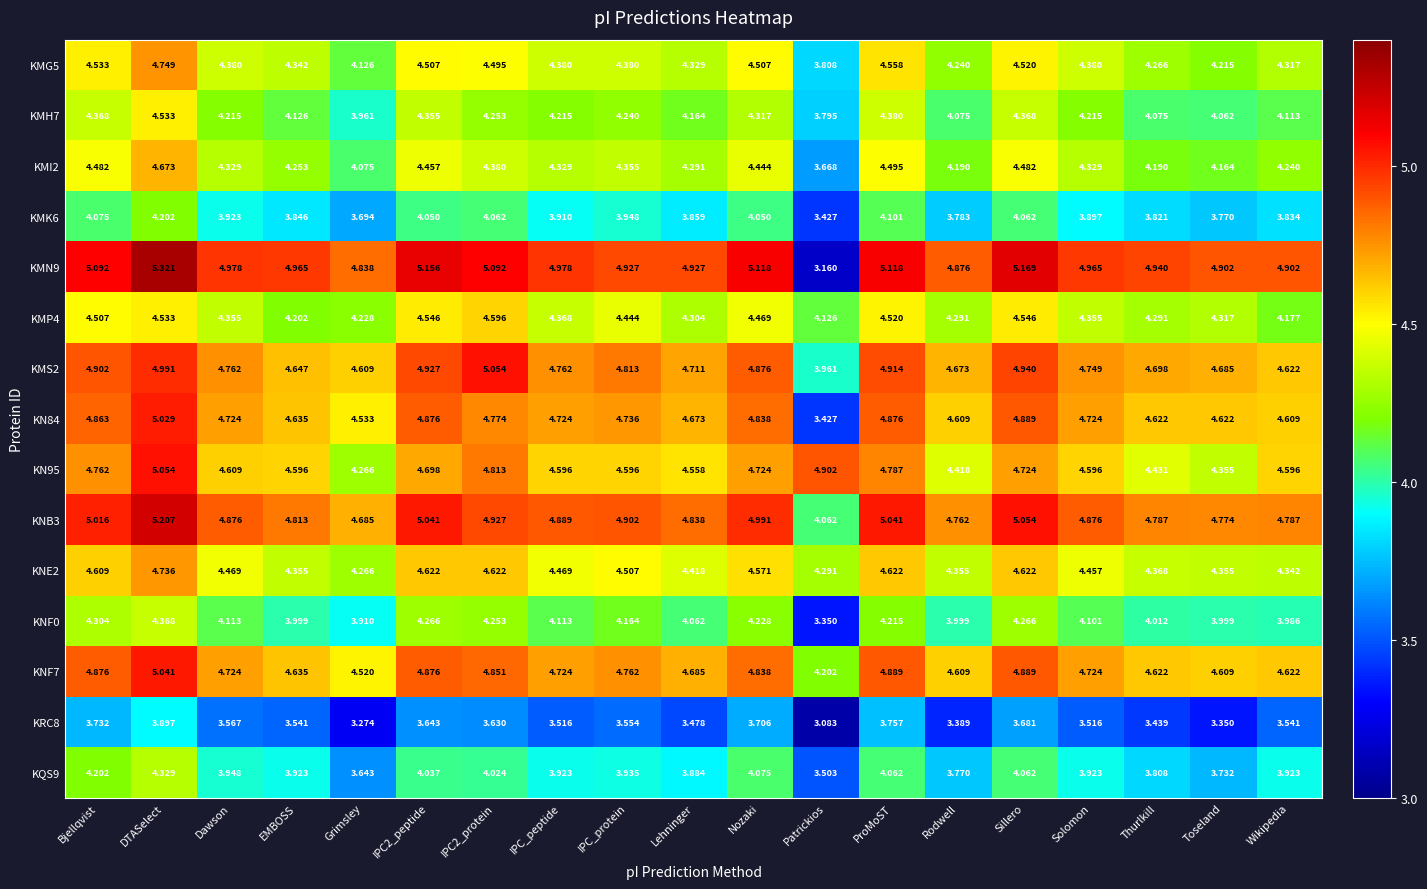

Where is KMS2 nearest to the value 4?

Patrickios